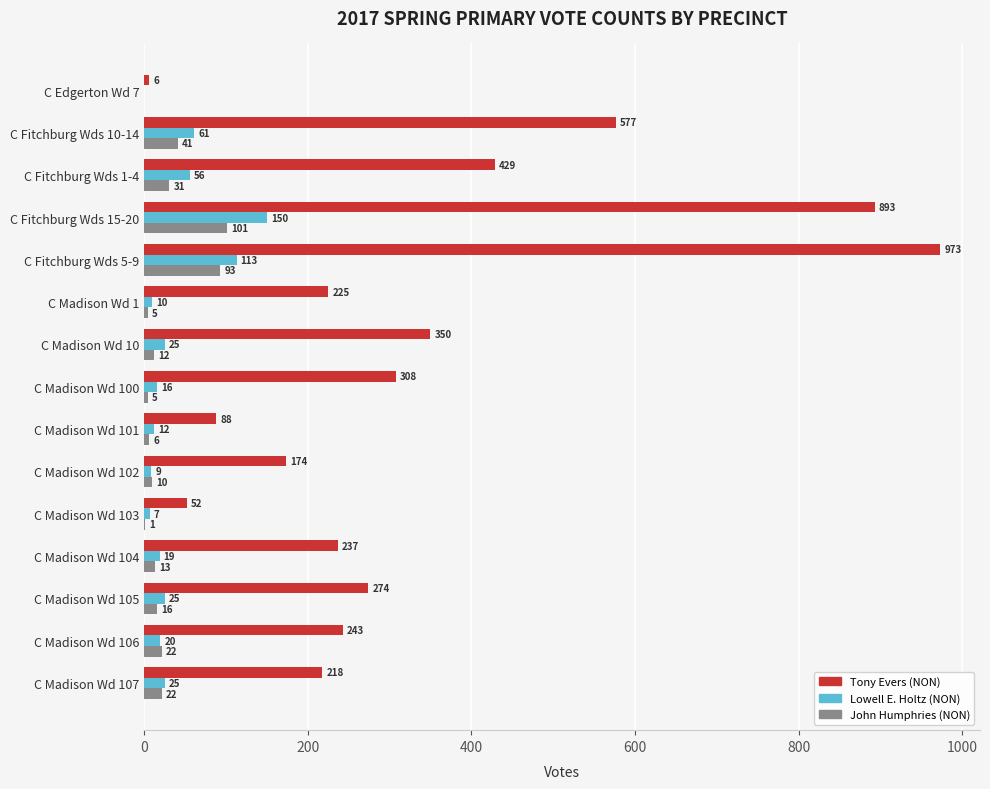

At which label is John Humphries (NON) closest to 50?

C Fitchburg Wds 10-14